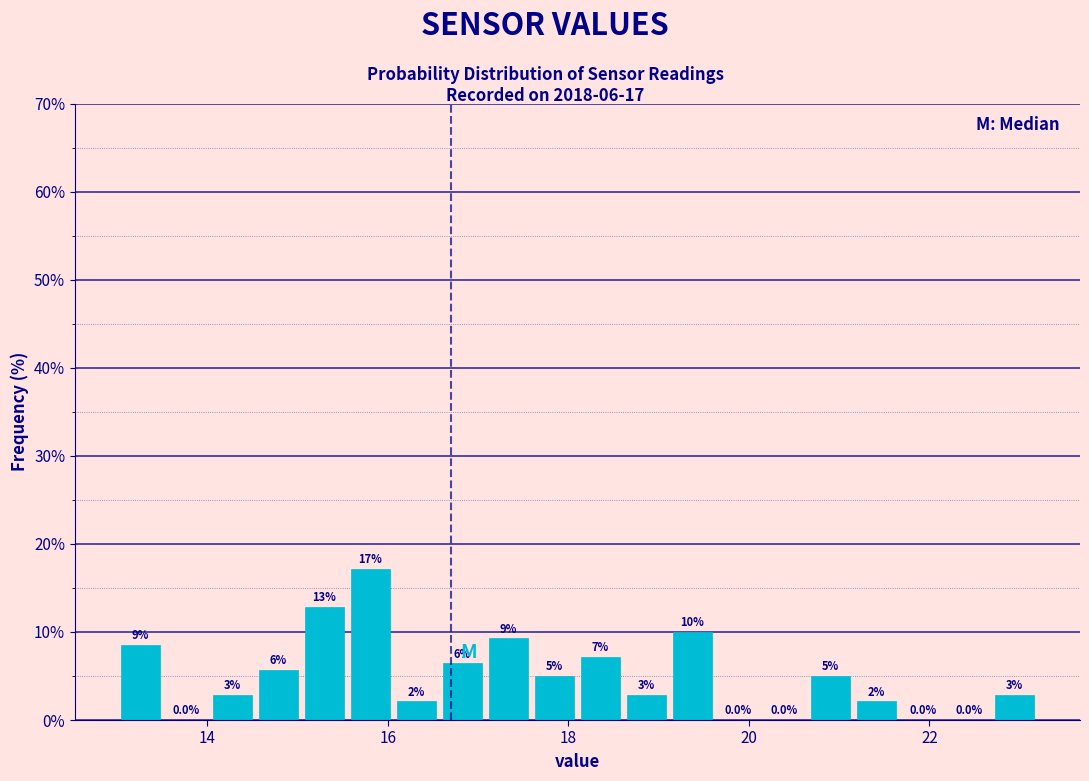

Around what value on the x-axis is the tallest bar? Give the approximate position of its centre, as read against the axis.

15.8